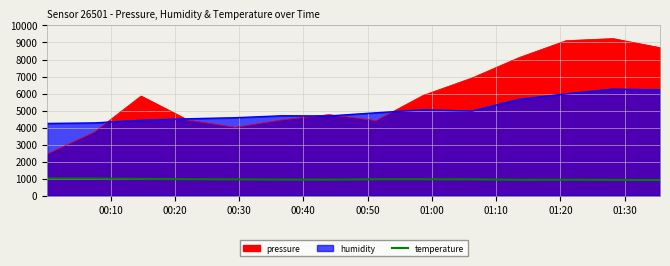

How many data points does each series have?

14